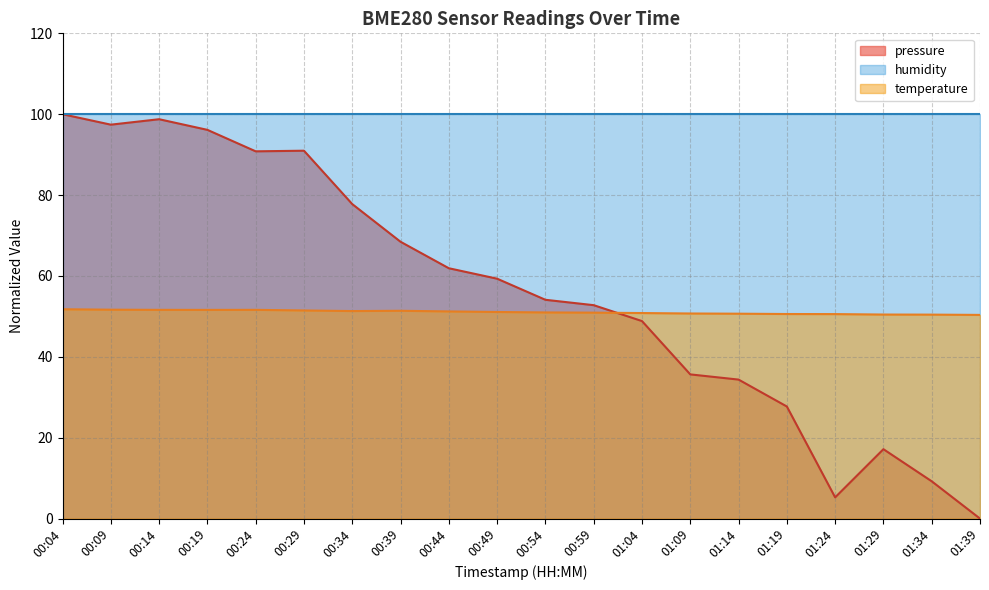

What is the sum of all pressure values?

1126.7